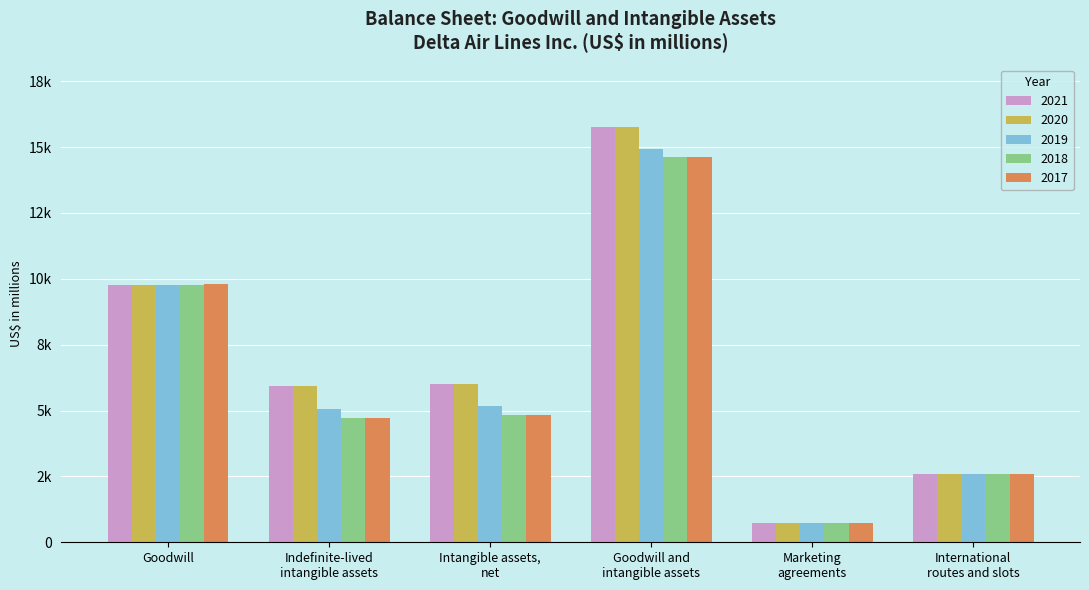

Which series has the largest total across all categories?

2020